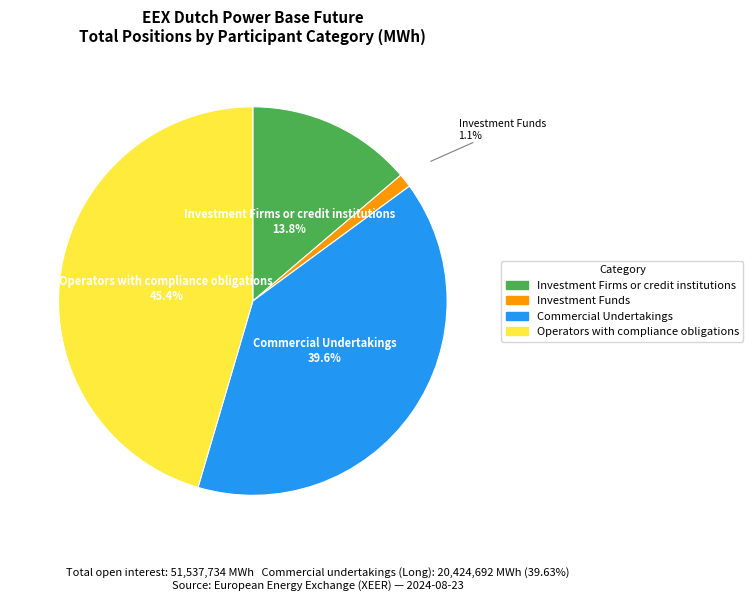

Is there a majority slice in this chart?

No